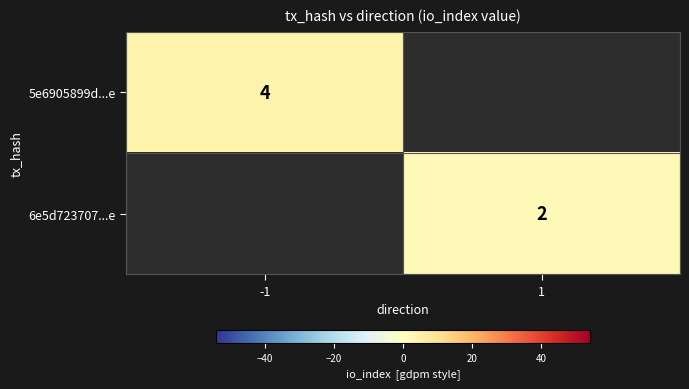

Is the value of 5e6905899d...e at -1 greater than the value of 6e5d723707...e at 1?

Yes